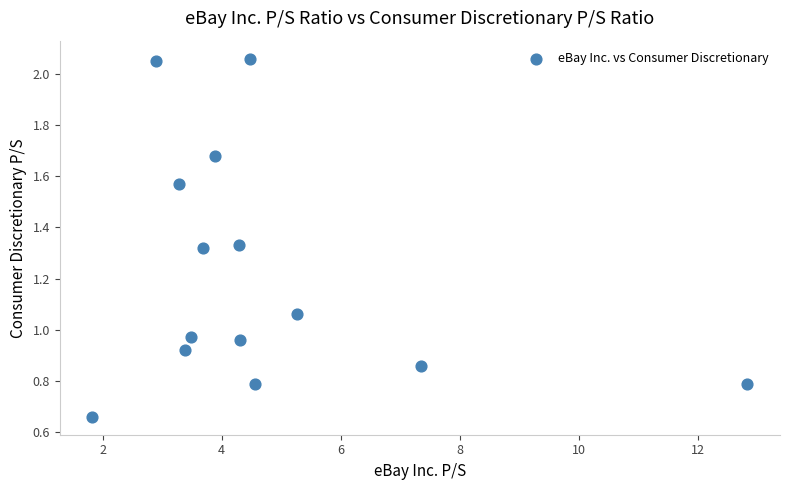

What is the range of Y values (max minus min)?

1.4